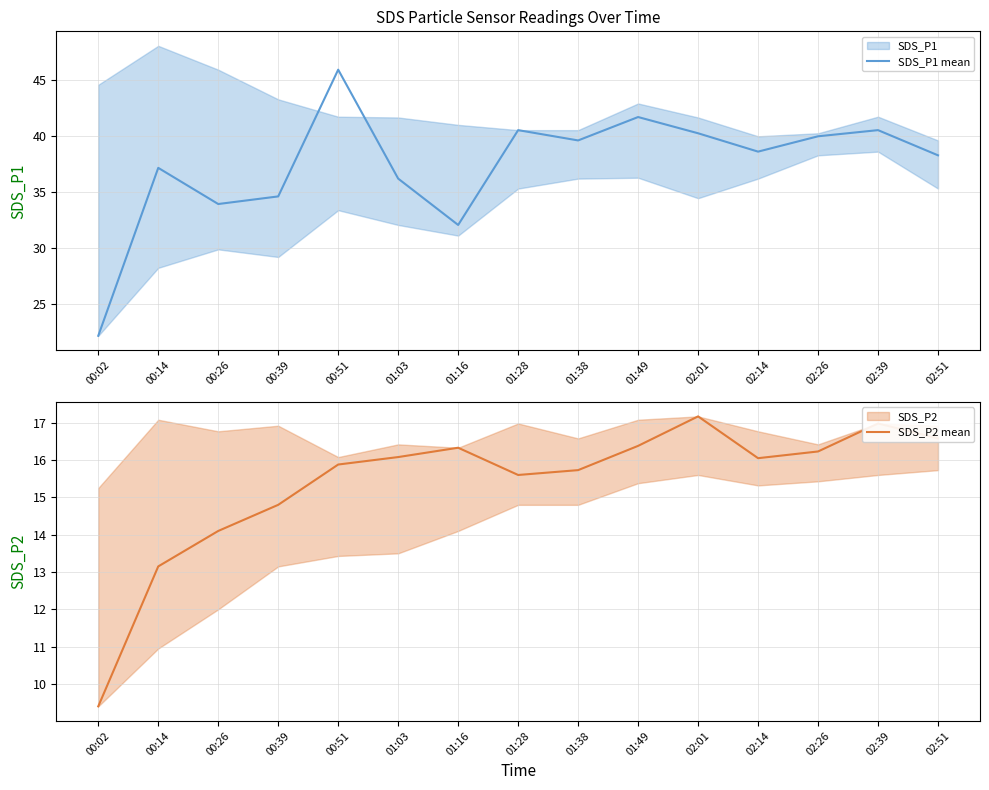

Is this an area chart (filled region under the line)?

No